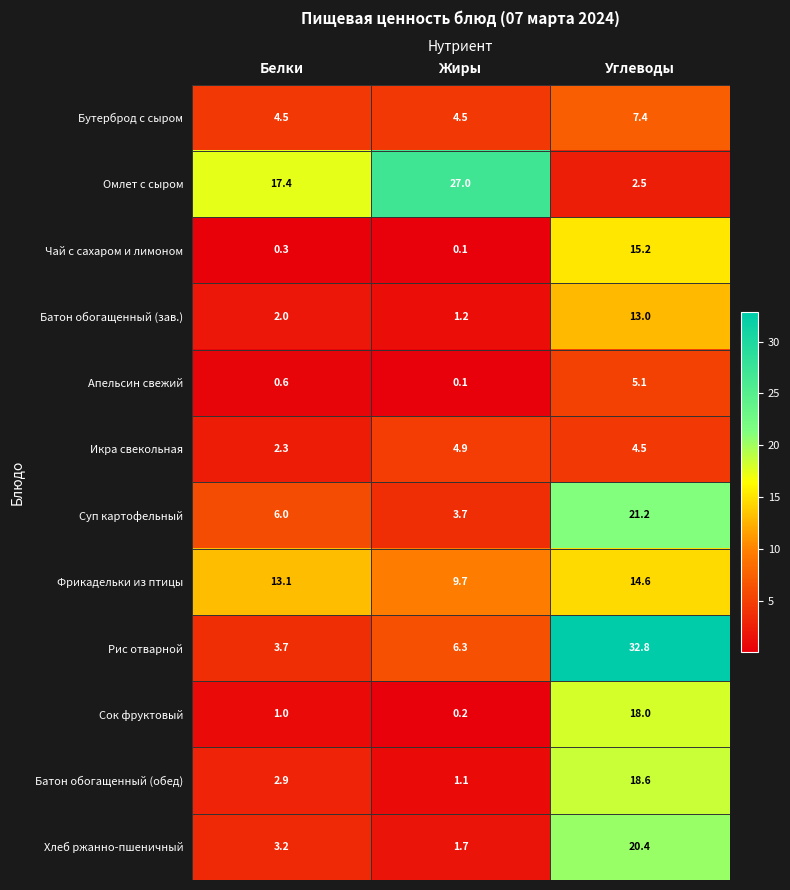

What is the maximum value shown in the chart?

32.8